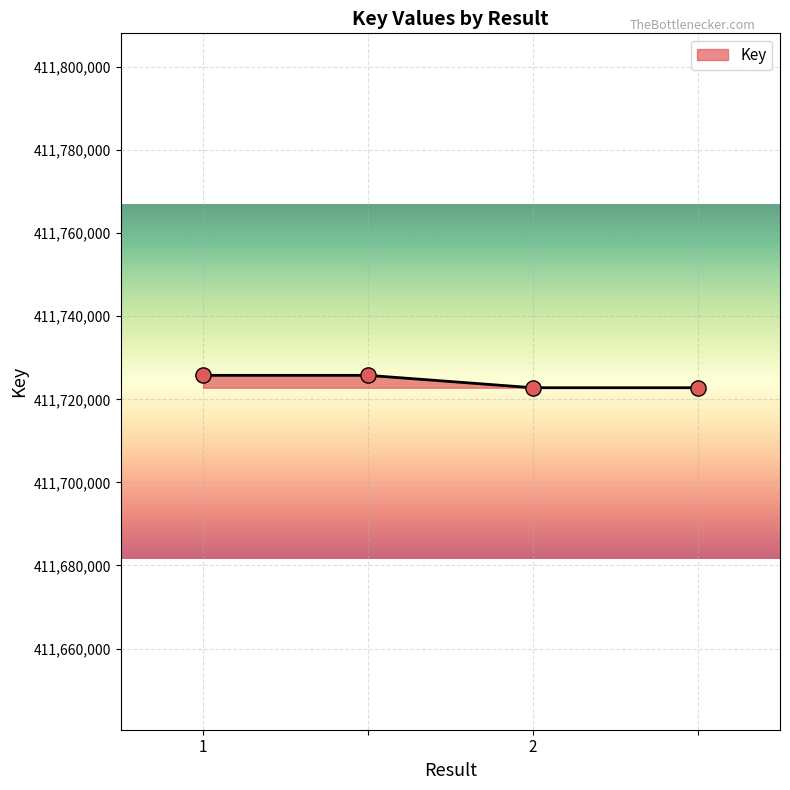

What is the sum of all values?

1646897150